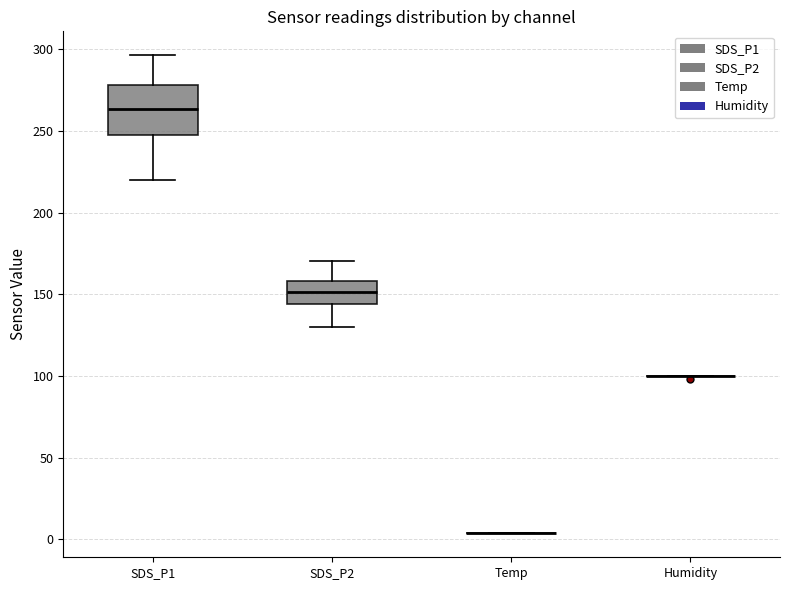

Reading left to right, transcribe this box plot: for each box, give where its median line is, the range the box spans, and where its two whiskers end, as read against the y-axis. The values are not printed on the chart, so give them approximately, as read against the axis.

SDS_P1: median 265, box 245 to 280, whiskers 220 to 295
SDS_P2: median 150, box 145 to 160, whiskers 130 to 170
Temp: box collapsed to a line at 5, whiskers 5 to 5
Humidity: box collapsed to a line at 100, whiskers 100 to 100